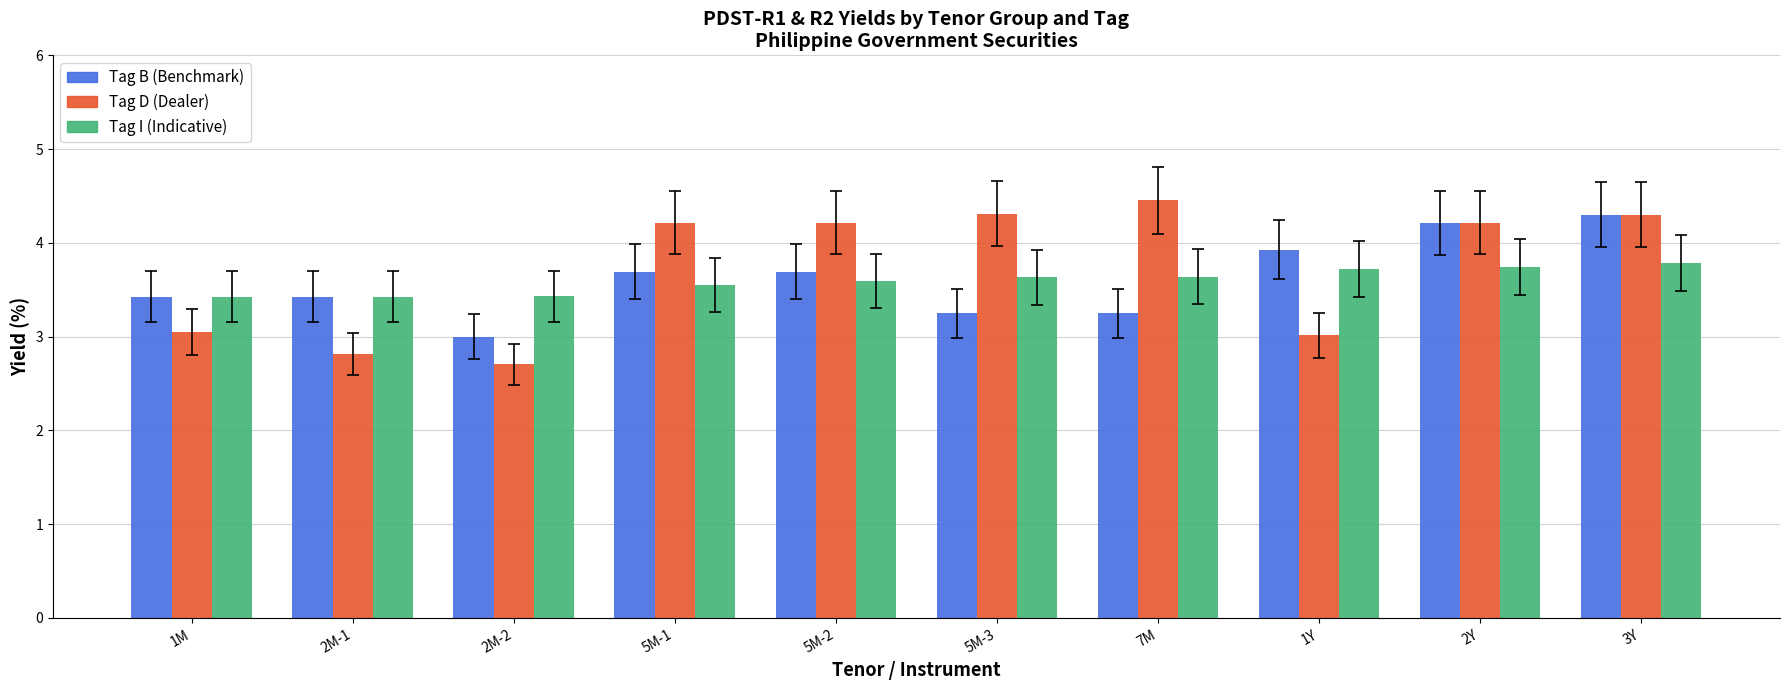

What is the difference between the highest and lowest values at 5M-2?

0.6